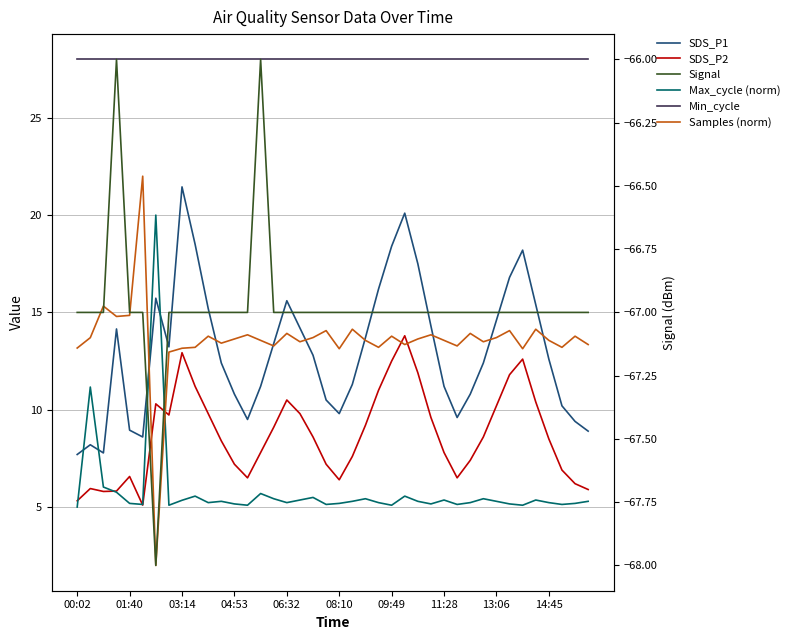

Reading left to right, extract all data points from this chart.

SDS_P1: 7.7	8.2	7.8	14.2	8.9	8.6	15.7	13.2	21.4	18.5	15.2	12.4	10.8	9.5	11.2	13.4	15.6	14.2	12.8	10.5	9.8	11.3	13.7	16.2	18.4	20.1	17.5	14.3	11.2	9.6	10.8	12.4	14.6	16.8	18.2	15.4	12.6	10.2	9.4	8.9
SDS_P2: 5.3	6.0	5.8	5.8	6.6	5.1	10.3	9.7	12.9	11.2	9.8	8.4	7.2	6.5	7.8	9.1	10.5	9.8	8.6	7.2	6.4	7.6	9.2	11.0	12.5	13.8	11.9	9.6	7.8	6.5	7.4	8.6	10.2	11.8	12.6	10.4	8.5	6.9	6.2	5.9
Max_cycle (norm): 5.0	11.2	6.0	5.8	5.2	5.1	20.0	5.1	5.3	5.6	5.2	5.3	5.2	5.1	5.7	5.4	5.2	5.4	5.5	5.1	5.2	5.3	5.4	5.2	5.1	5.6	5.3	5.2	5.4	5.1	5.2	5.4	5.3	5.2	5.1	5.4	5.2	5.1	5.2	5.3
Min_cycle: 28.0	28.0	28.0	28.0	28.0	28.0	28.0	28.0	28.0	28.0	28.0	28.0	28.0	28.0	28.0	28.0	28.0	28.0	28.0	28.0	28.0	28.0	28.0	28.0	28.0	28.0	28.0	28.0	28.0	28.0	28.0	28.0	28.0	28.0	28.0	28.0	28.0	28.0	28.0	28.0
Samples (norm): 13.2	13.7	15.3	14.8	14.8	22.0	2.0	13.0	13.2	13.2	13.8	13.4	13.6	13.8	13.6	13.3	13.9	13.5	13.7	14.1	13.1	14.1	13.6	13.2	13.8	13.3	13.6	13.8	13.6	13.3	13.9	13.5	13.7	14.1	13.1	14.1	13.6	13.2	13.8	13.3
Signal: -67.0	-67.0	-67.0	-66.0	-67.0	-67.0	-68.0	-67.0	-67.0	-67.0	-67.0	-67.0	-67.0	-67.0	-66.0	-67.0	-67.0	-67.0	-67.0	-67.0	-67.0	-67.0	-67.0	-67.0	-67.0	-67.0	-67.0	-67.0	-67.0	-67.0	-67.0	-67.0	-67.0	-67.0	-67.0	-67.0	-67.0	-67.0	-67.0	-67.0